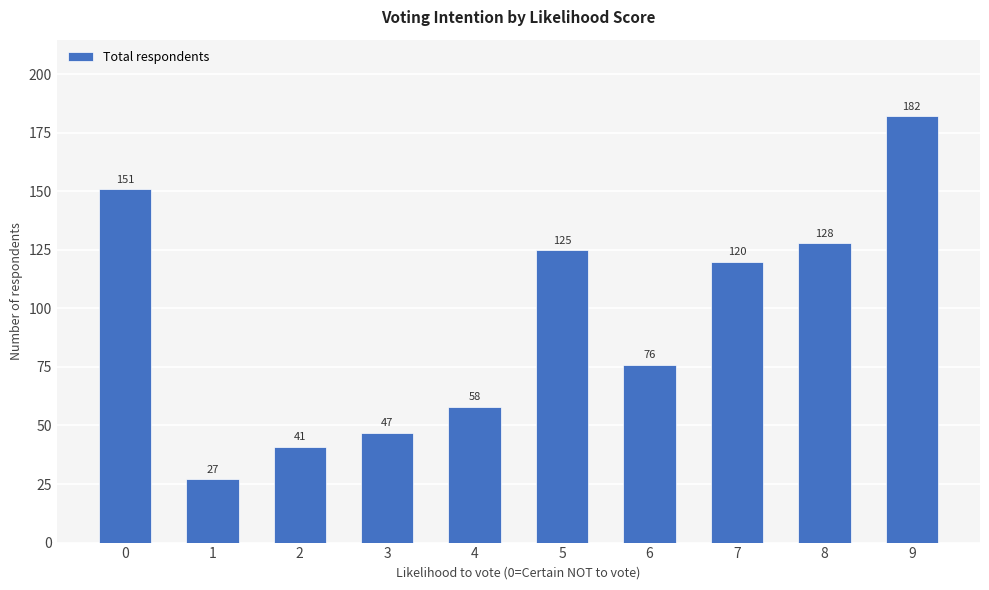

Rank the categories by value from lowest to highest.

1, 2, 3, 4, 6, 7, 5, 8, 0, 9